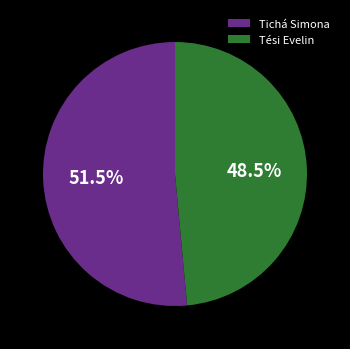

Does Tési Evelin represent more than half of the total?

No